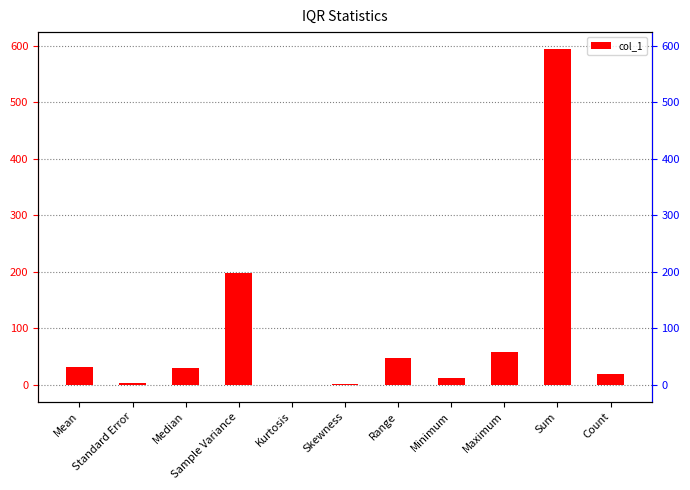

How many values are above zero?

10